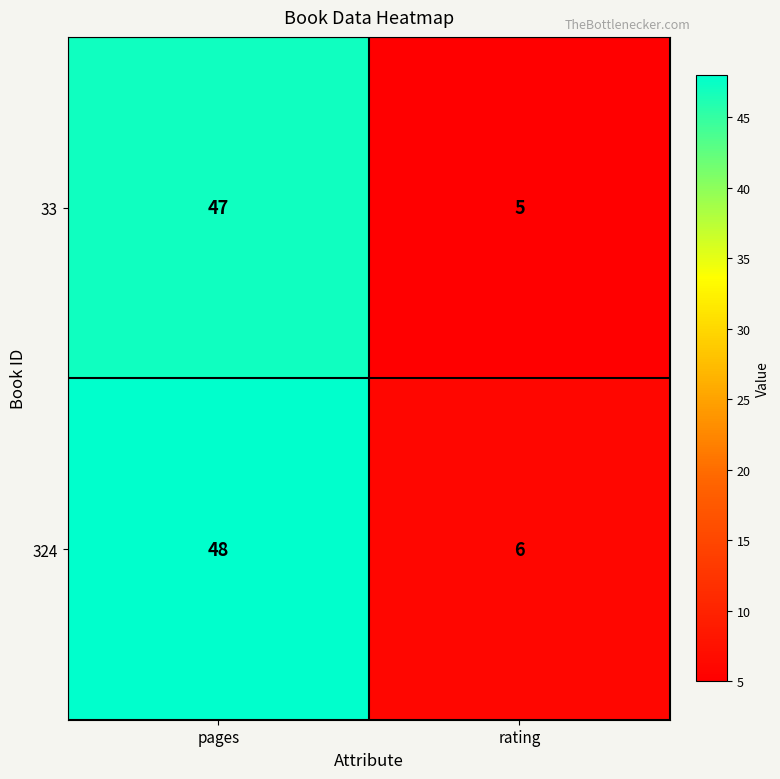

List the series in order of their overall mean, highest first.

324, 33